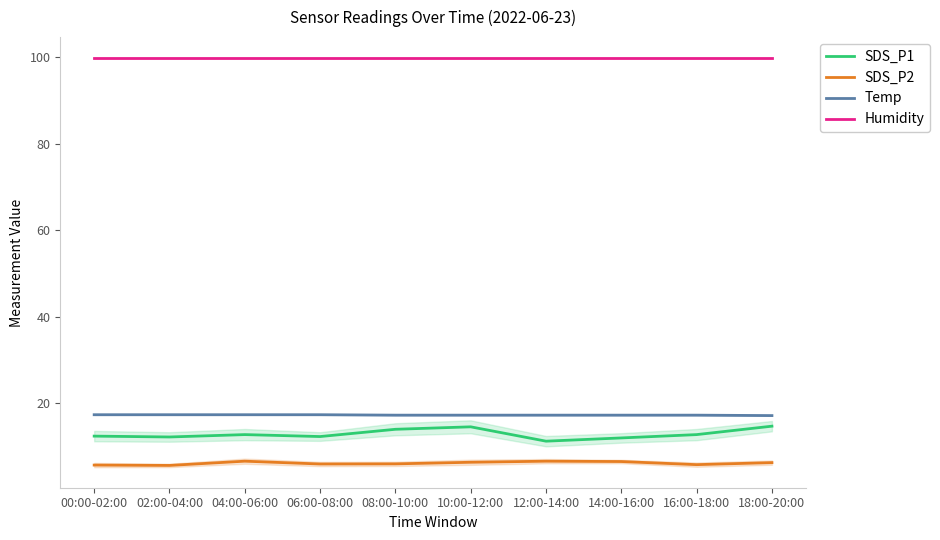

What is the highest value of the Humidity series?

99.9